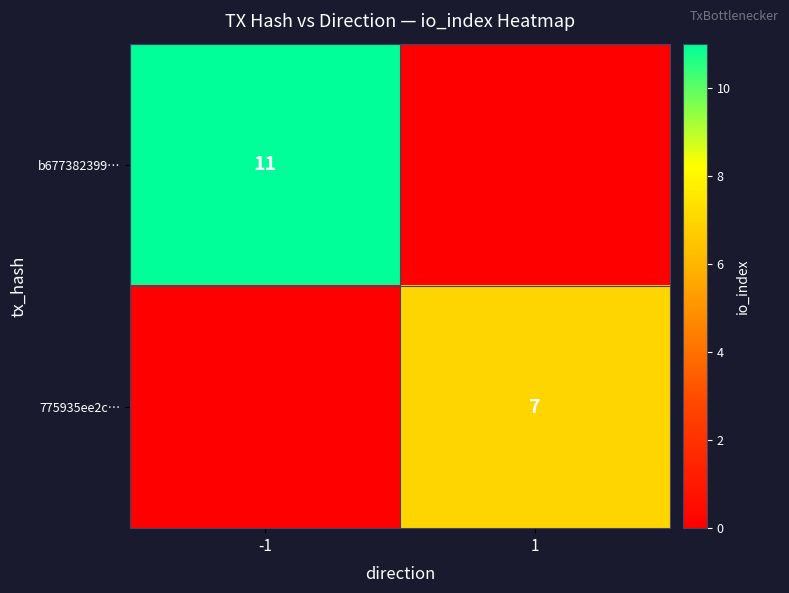

Is it true that b677382399… equals 11 at -1?

True